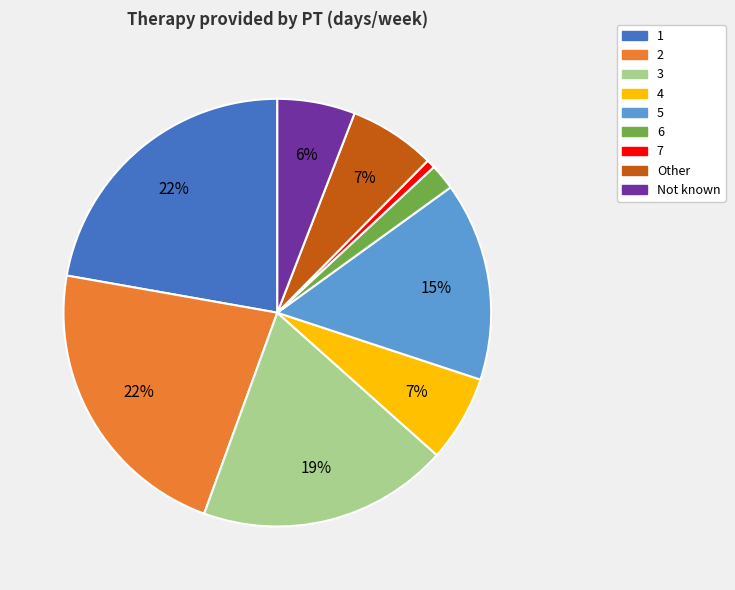

Does 5 account for over 50% of the chart?

No